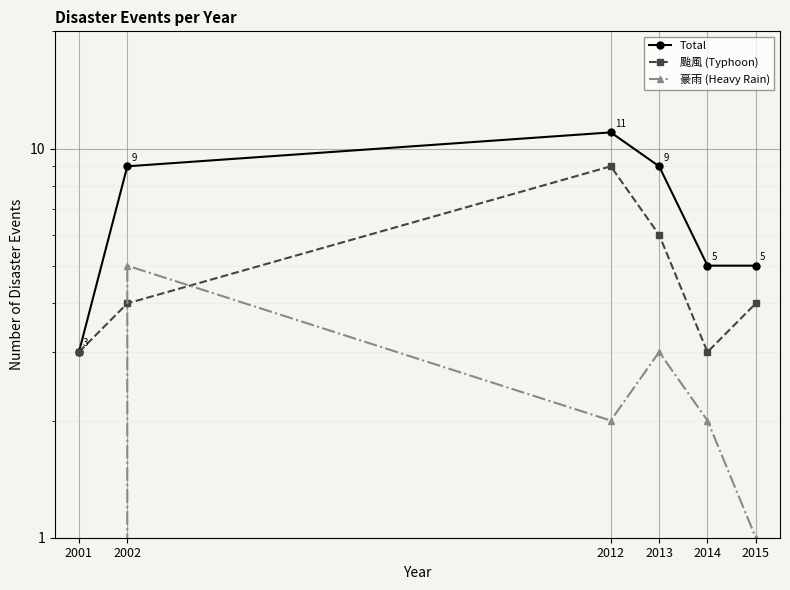

Is it true that Total equals 2 at 2014?

False